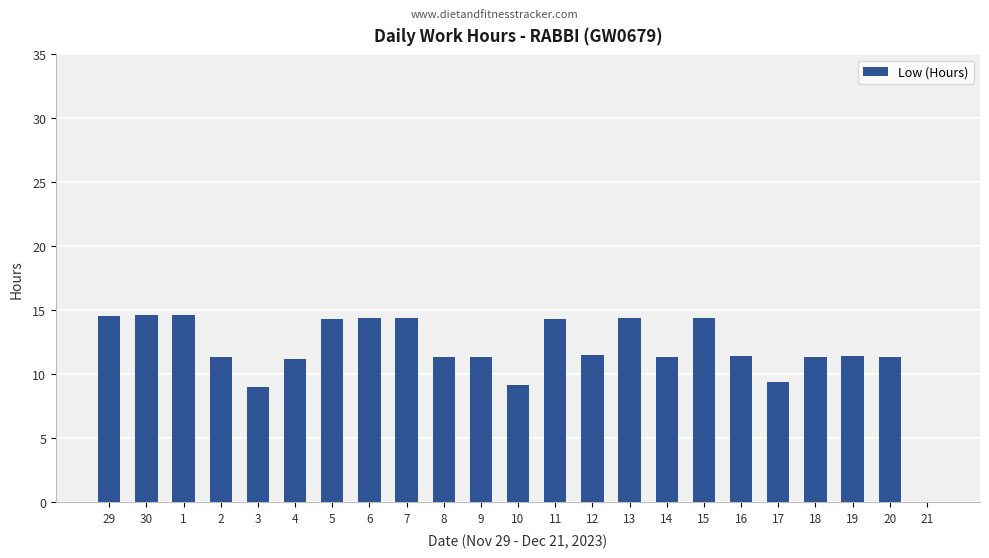

What is the sum of all values?

271.6